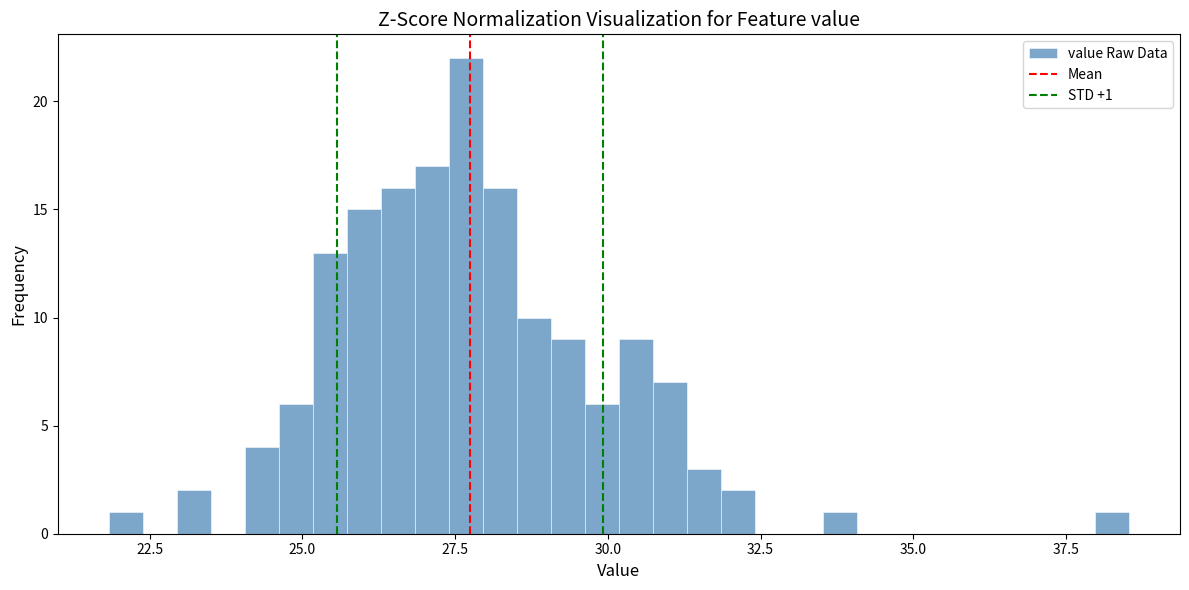

Read against the x-axis, roughly where is the centre of the tallest bar?

27.5